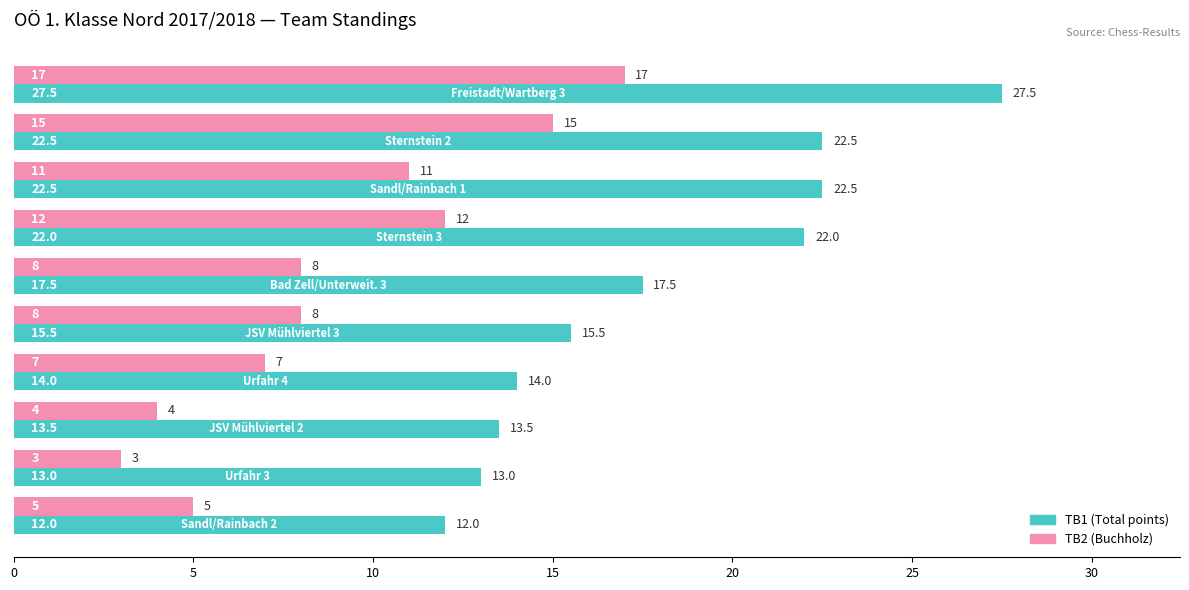

What is the greatest value displayed?

27.5